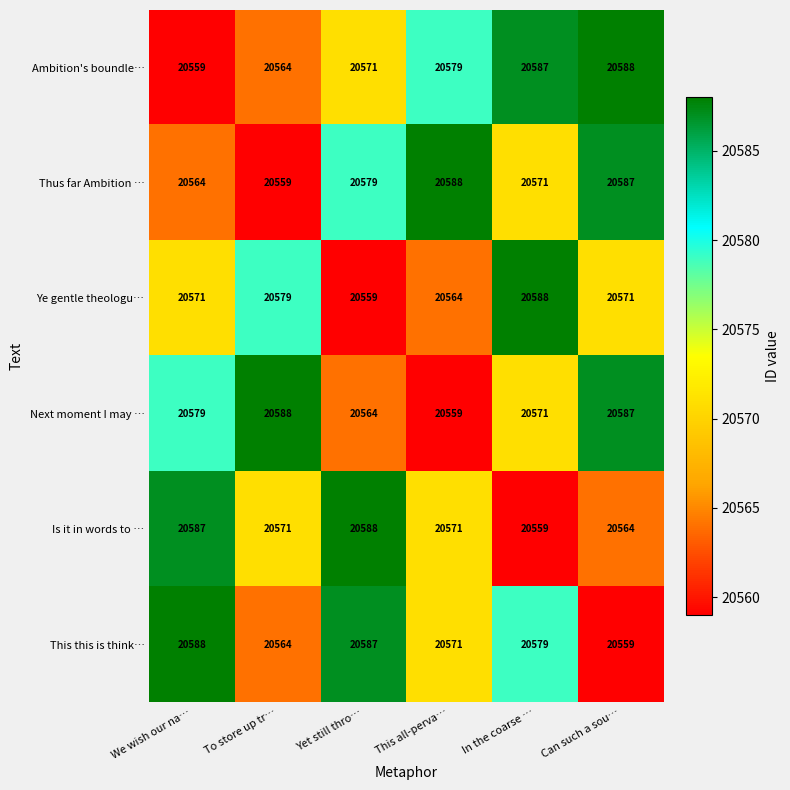

True or false: Next moment I may … has a value of 20571 at In the coarse ….

True